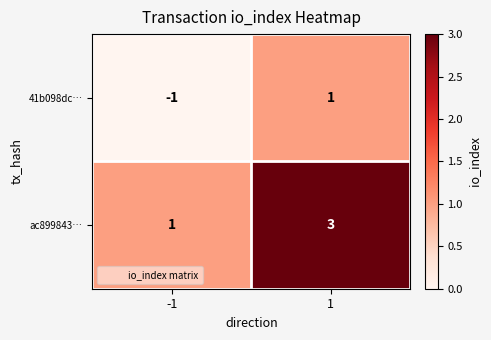

What is the spread (max minus min) of values at -1?

2